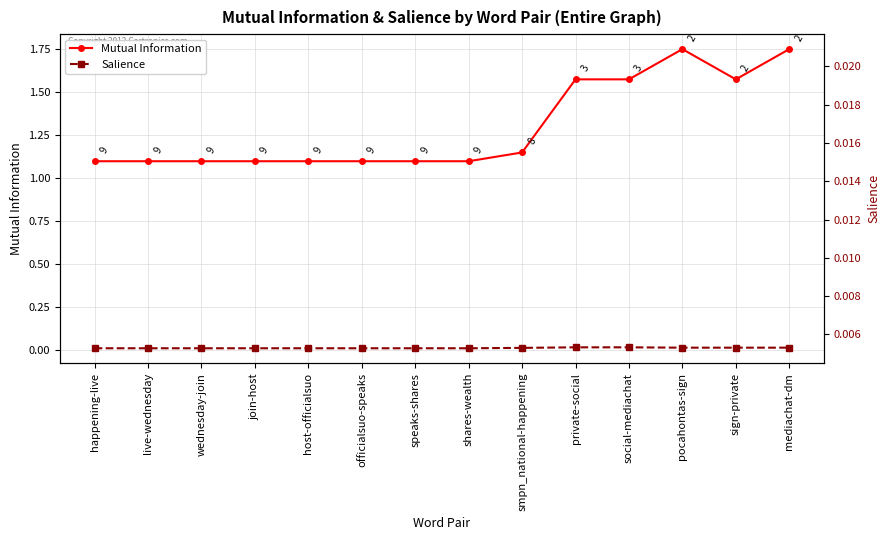

What is the value of the Mutual Information point at the 6th from the left?

1.1